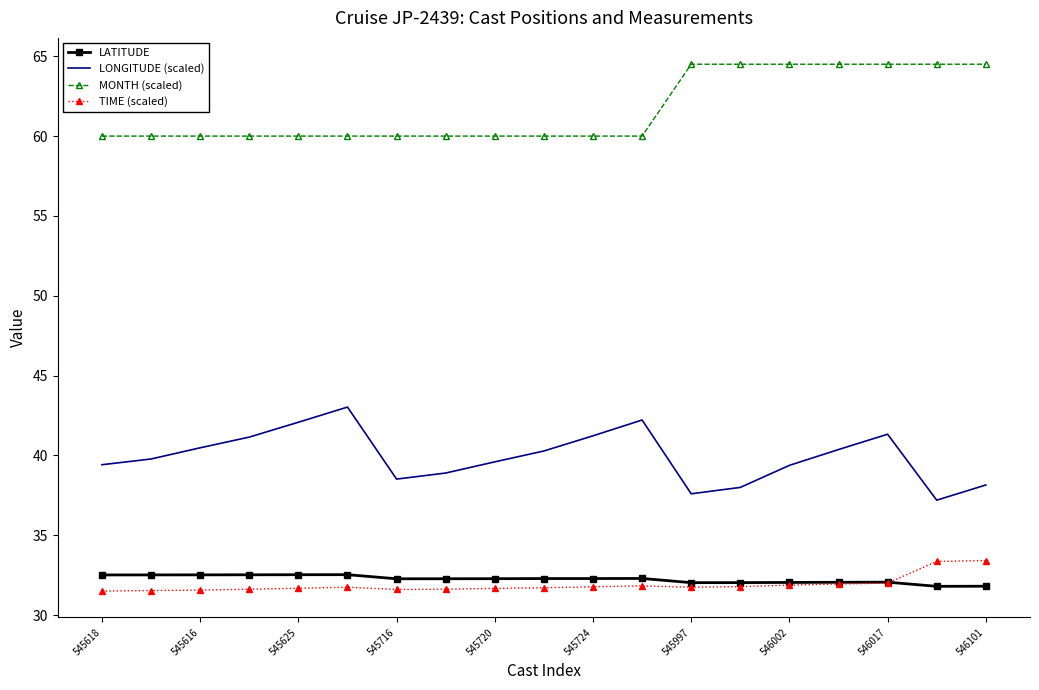

What is the greatest value displayed?

64.5